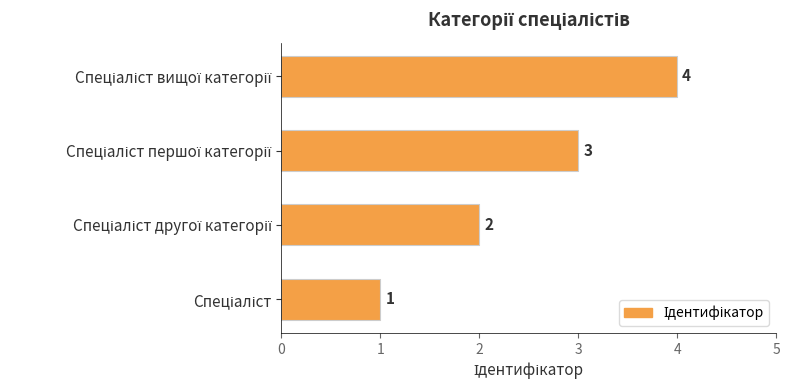

What is the sum of all values?

10